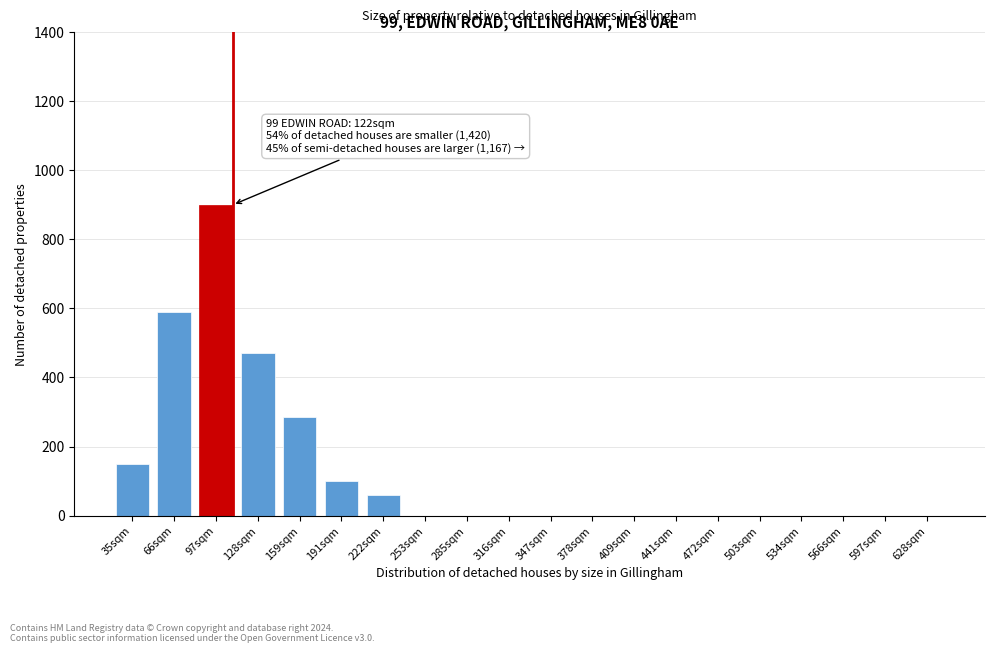

Reading left to right, what are all the values shown in this chart?

35sqm=150	66sqm=590	97sqm=900	128sqm=470	159sqm=285	191sqm=100	222sqm=60	253sqm=0	285sqm=0	316sqm=0	347sqm=0	378sqm=0	409sqm=0	441sqm=0	472sqm=0	503sqm=0	534sqm=0	566sqm=0	597sqm=0	628sqm=0